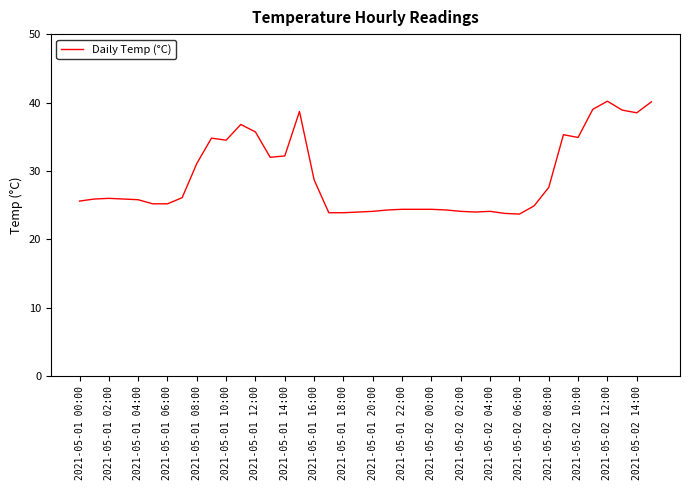

What is the maximum value shown in the chart?

40.2